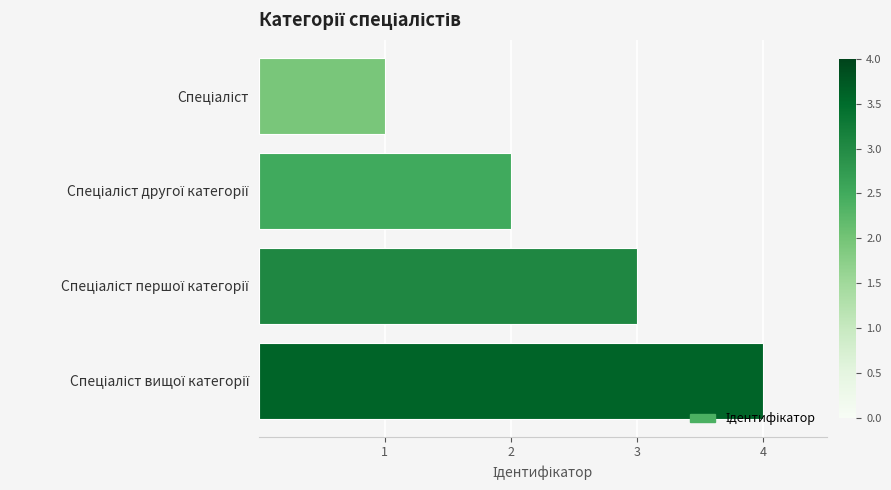

What is the sum of all values?

10